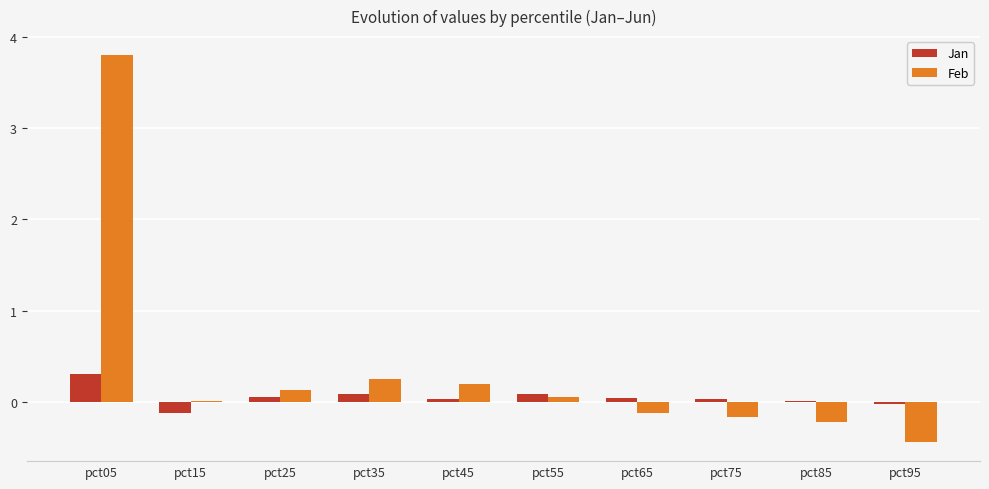

At which category is the sum across all series the highest?

pct05